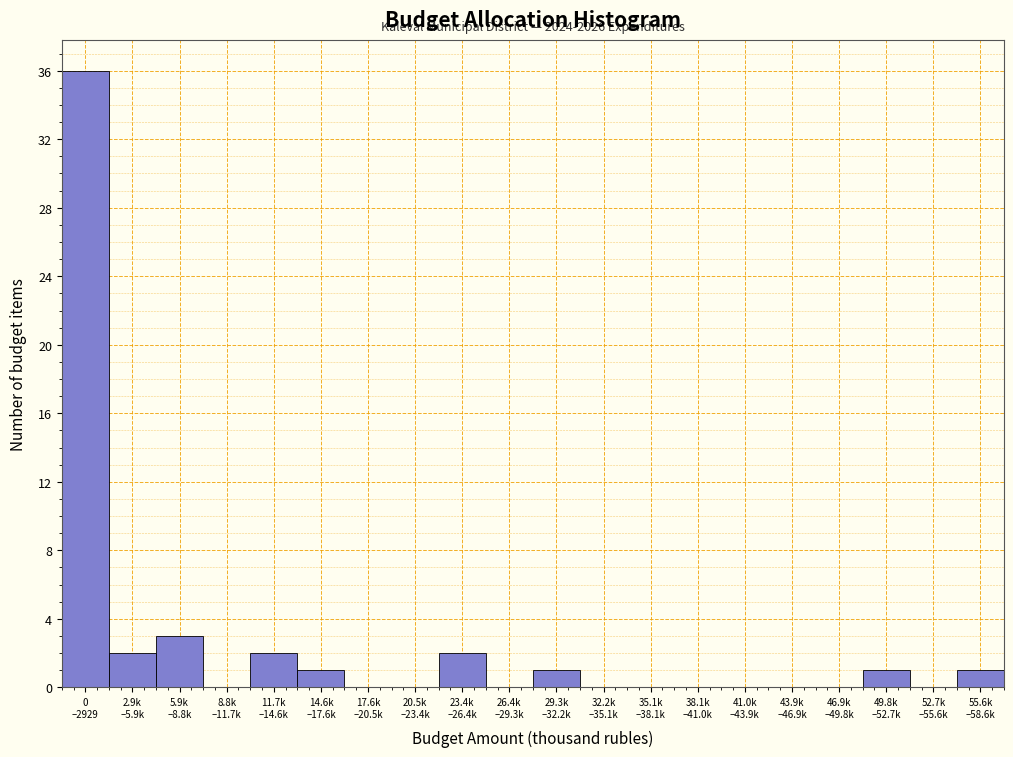

What is the sum of all values?

49